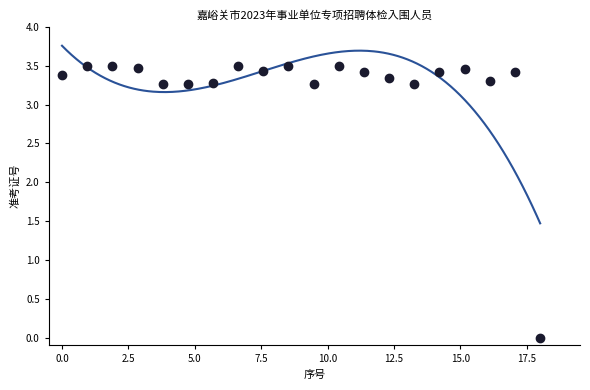

What is the range of Y values (max minus min)?

3.5